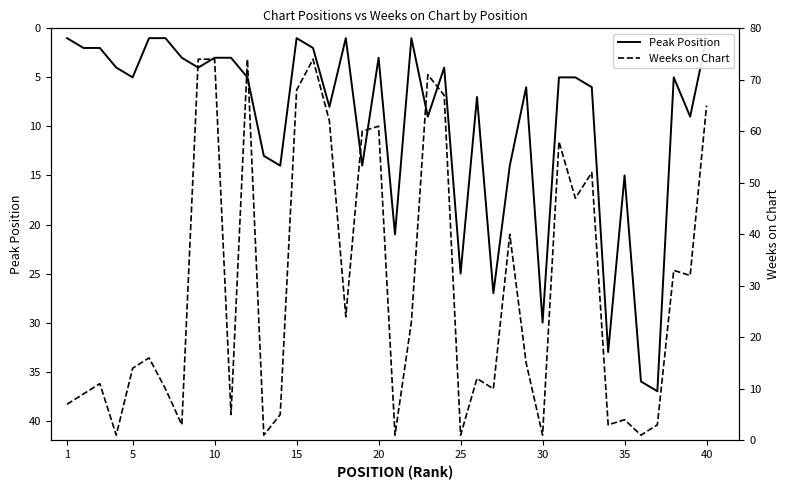

True or false: Weeks on Chart has more than 2 points higher than both neighbors.

True